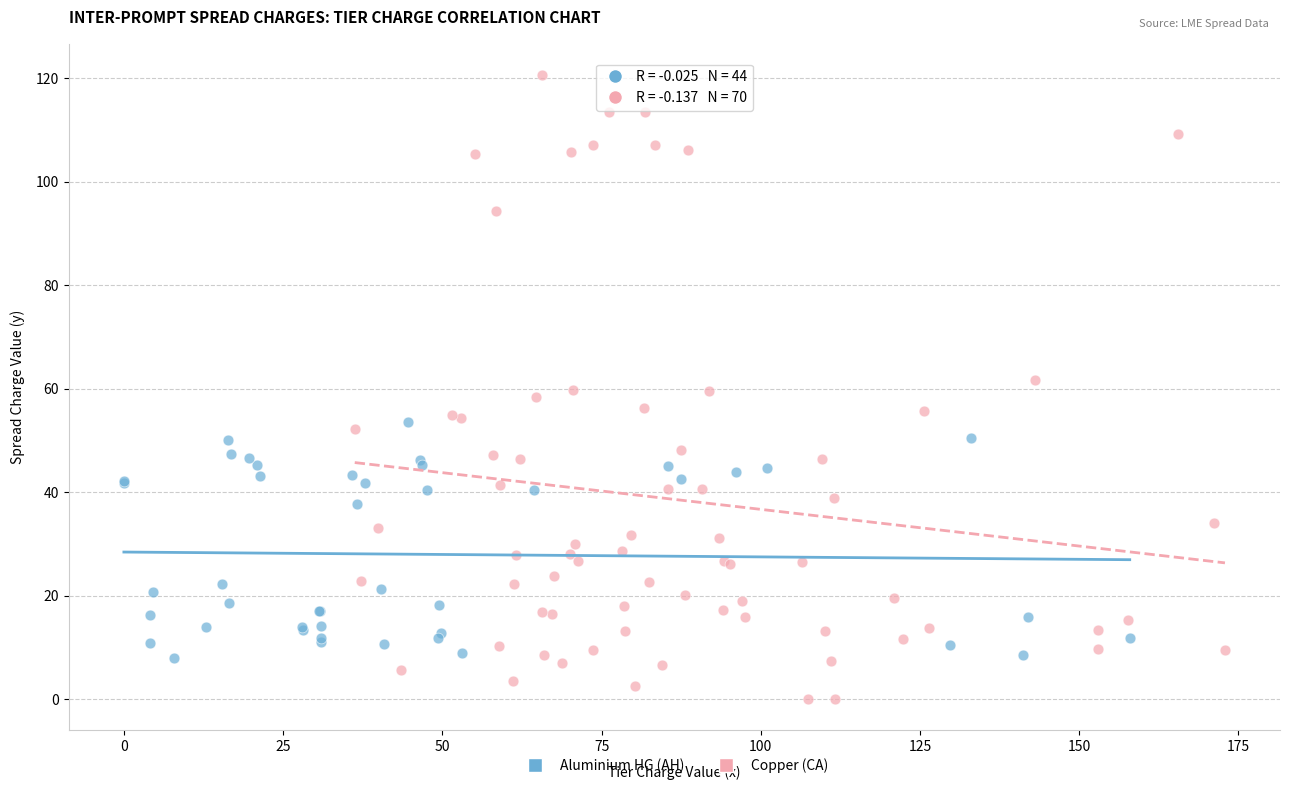

Which series reaches the maximum Y coordinate?

Copper (CA)